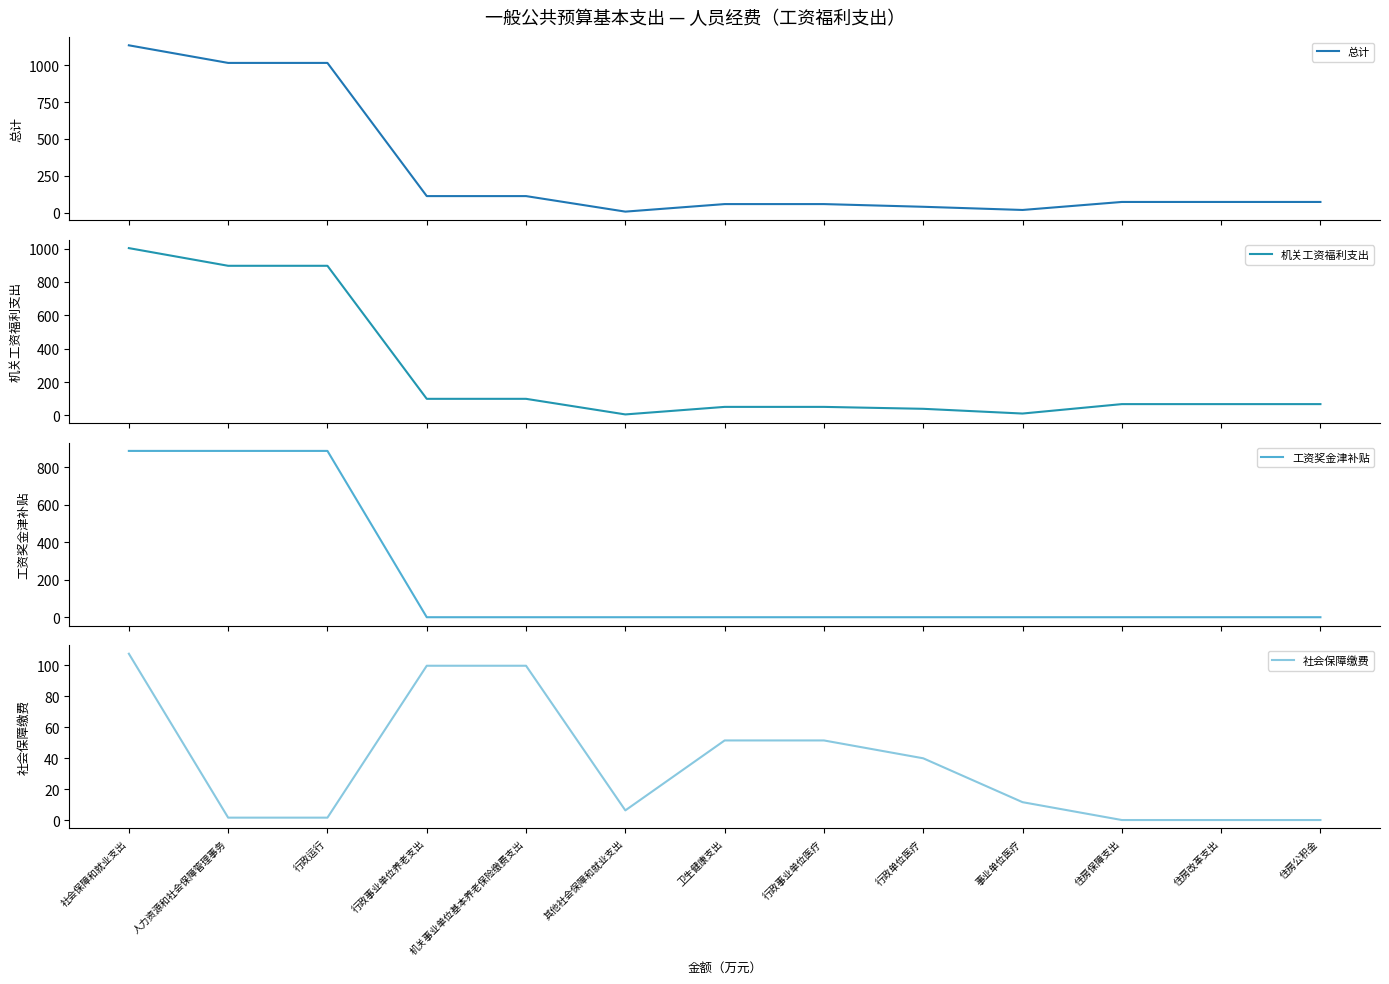

At which category does the chart reach its peak across all series?

社会保障和就业支出